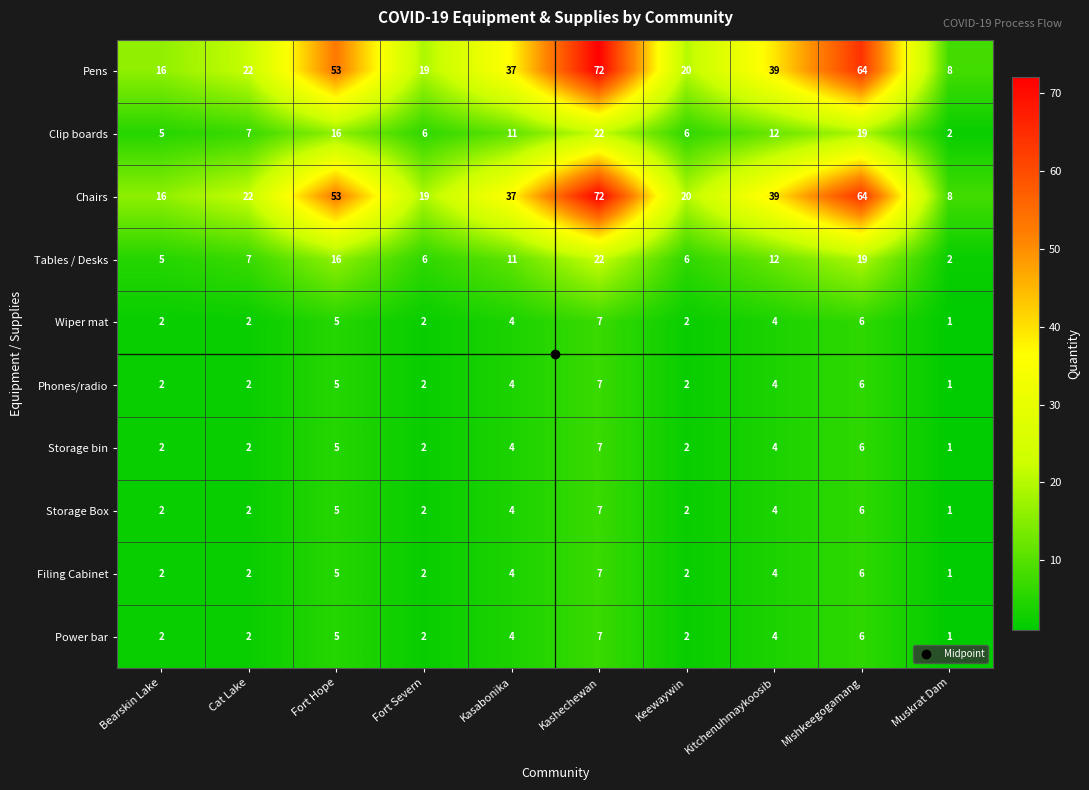

At which category is the sum across all series the highest?

Kashechewan